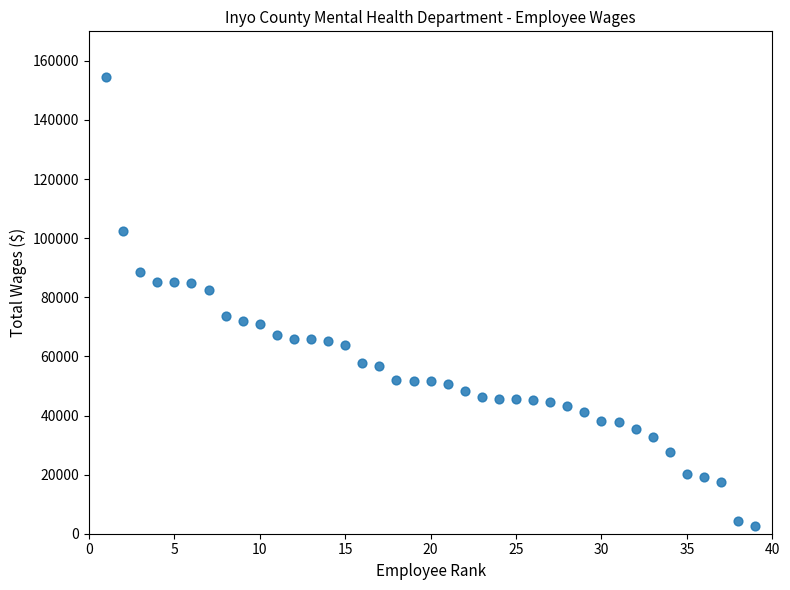

What is the range of Y values (max minus min)?

151916